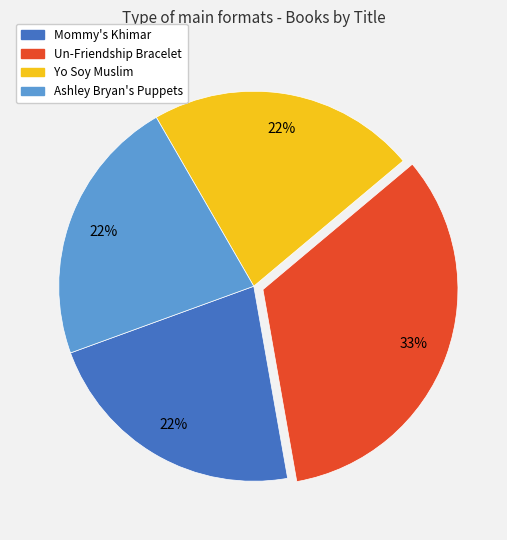

To the nearest percent, what percentage of the pie is Un-Friendship Bracelet?

33%